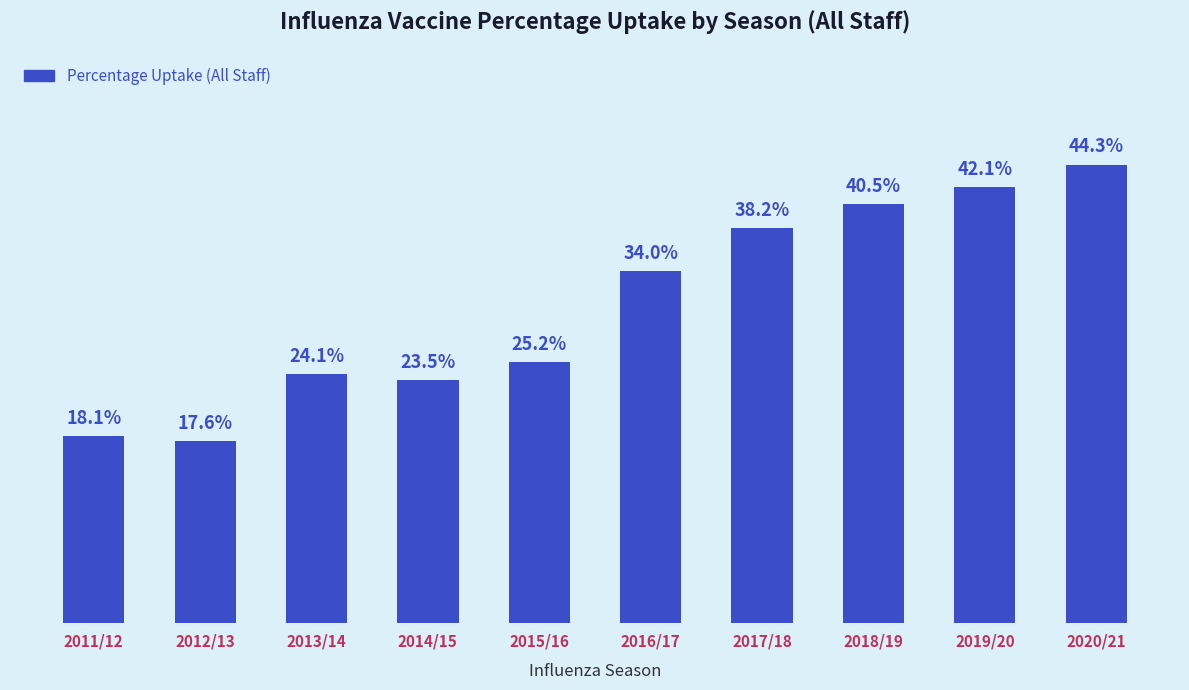

Between 2017/18 and 2014/15, which is larger?

2017/18